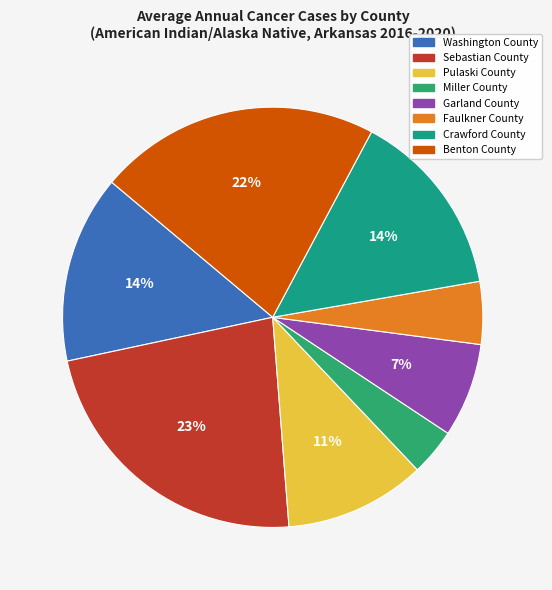

To the nearest percent, what is the combined percentage of Miller County and Garland County?

11%